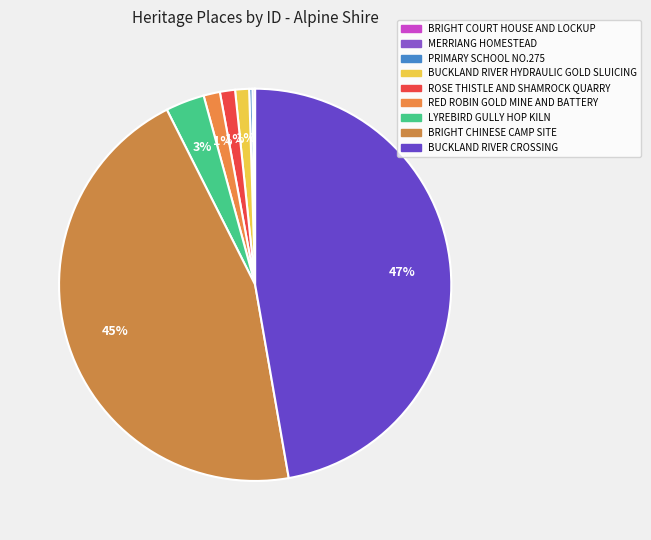

How many slices are in this pie chart?

9